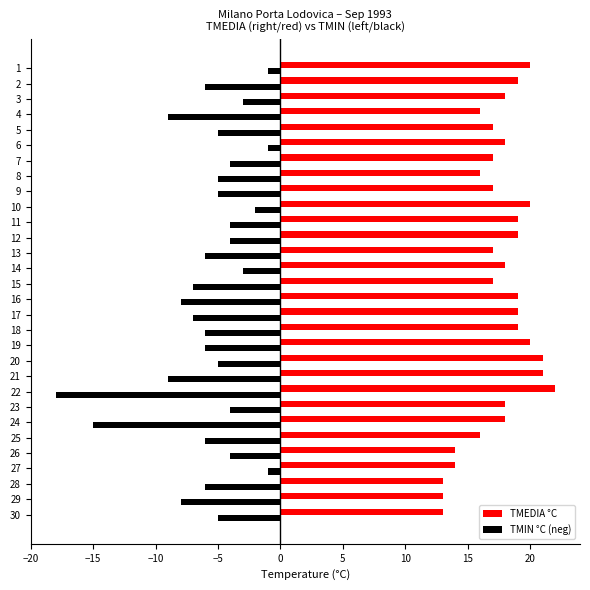

At which category is the sum across all series the highest?

1